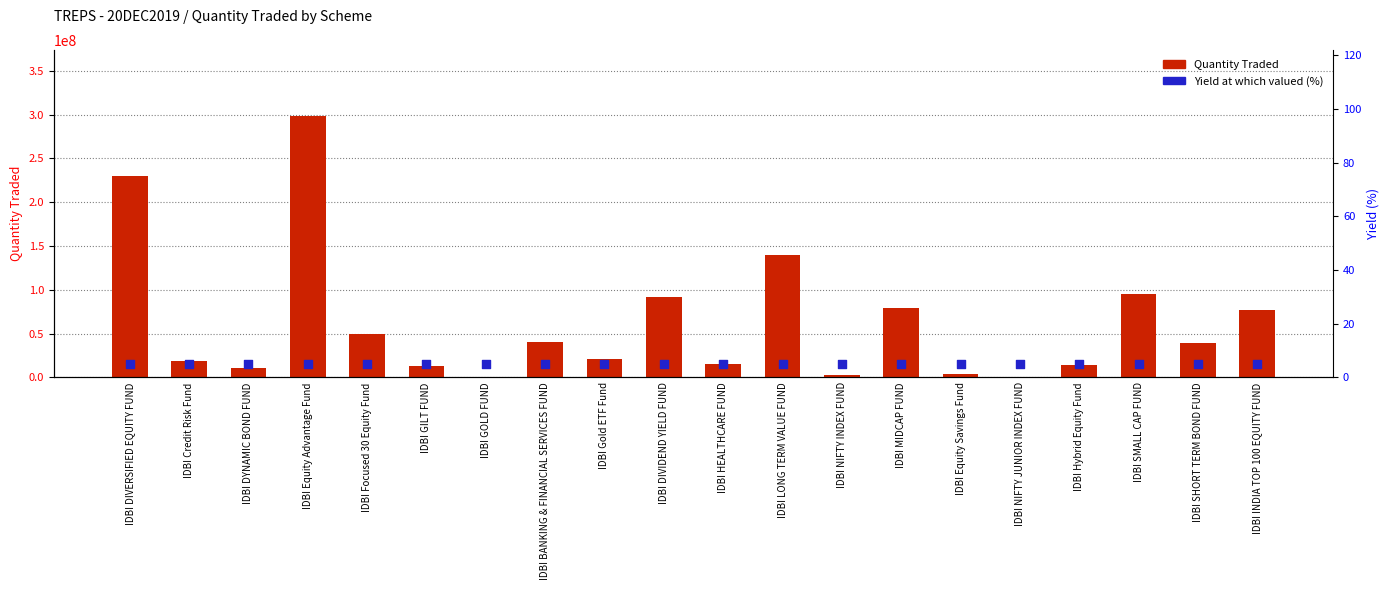

At how many categories does at least one series exceed 277556740?

1